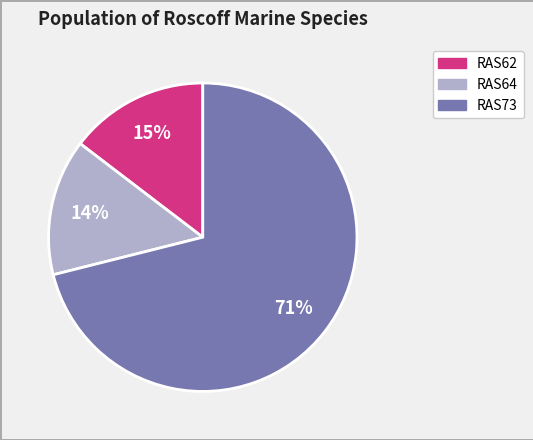

To the nearest percent, what is the difference between the largest and smallest slice percentages?

57%